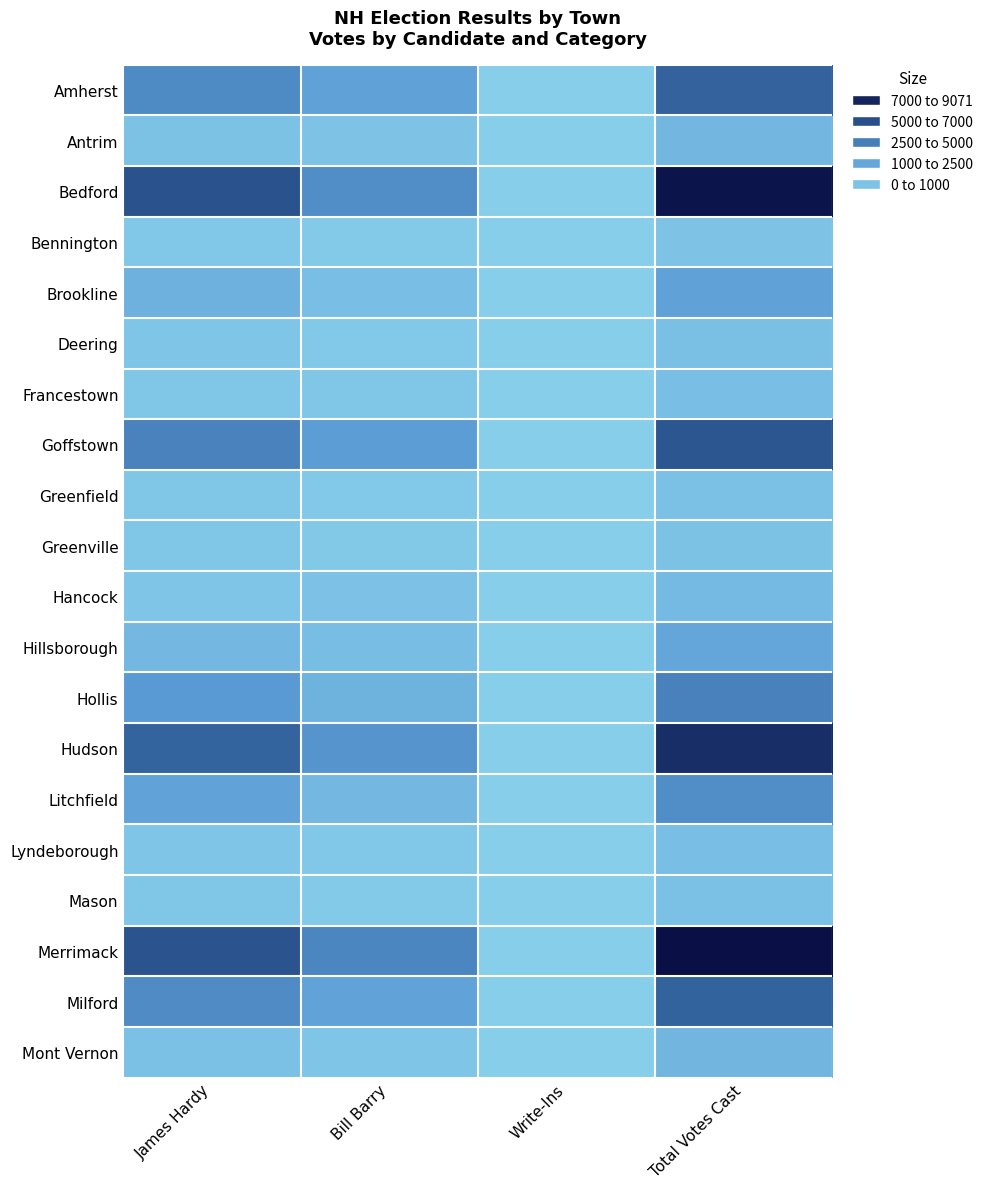

Reading left to right, what are all the values shown in this chart?

Amherst: James Hardy=3103	Bill Barry=1989	Write-Ins=5	Total Votes Cast=5097
Antrim: James Hardy=541	Bill Barry=466	Write-Ins=2	Total Votes Cast=1009
Bedford: James Hardy=5820	Bill Barry=2931	Write-Ins=11	Total Votes Cast=8762
Bennington: James Hardy=306	Bill Barry=182	Write-Ins=0	Total Votes Cast=488
Brookline: James Hardy=1300	Bill Barry=702	Write-Ins=3	Total Votes Cast=2005
Deering: James Hardy=400	Bill Barry=259	Write-Ins=1	Total Votes Cast=660
Francestown: James Hardy=387	Bill Barry=329	Write-Ins=0	Total Votes Cast=716
Goffstown: James Hardy=3493	Bill Barry=2192	Write-Ins=3	Total Votes Cast=5688
Greenfield: James Hardy=363	Bill Barry=256	Write-Ins=0	Total Votes Cast=619
Greenville: James Hardy=323	Bill Barry=236	Write-Ins=0	Total Votes Cast=559
Hancock: James Hardy=397	Bill Barry=497	Write-Ins=0	Total Votes Cast=894
Hillsborough: James Hardy=981	Bill Barry=769	Write-Ins=2	Total Votes Cast=1752
Hollis: James Hardy=2274	Bill Barry=1274	Write-Ins=4	Total Votes Cast=3552
Hudson: James Hardy=4973	Bill Barry=2613	Write-Ins=9	Total Votes Cast=7595
Litchfield: James Hardy=1952	Bill Barry=974	Write-Ins=2	Total Votes Cast=2928
Lyndeborough: James Hardy=410	Bill Barry=291	Write-Ins=5	Total Votes Cast=706
Mason: James Hardy=370	Bill Barry=207	Write-Ins=0	Total Votes Cast=577
Merrimack: James Hardy=5773	Bill Barry=3298	Write-Ins=0	Total Votes Cast=9071
Milford: James Hardy=3037	Bill Barry=1984	Write-Ins=14	Total Votes Cast=5035
Mont Vernon: James Hardy=633	Bill Barry=408	Write-Ins=2	Total Votes Cast=1043